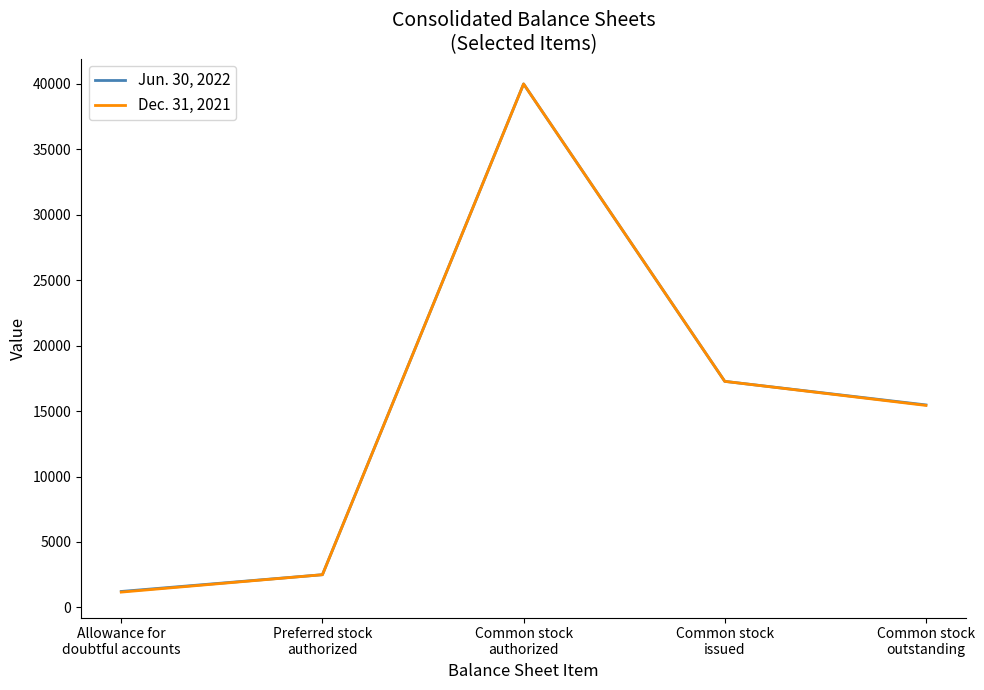

Where is the first local maximum for Jun. 30, 2022?

Common stock
authorized